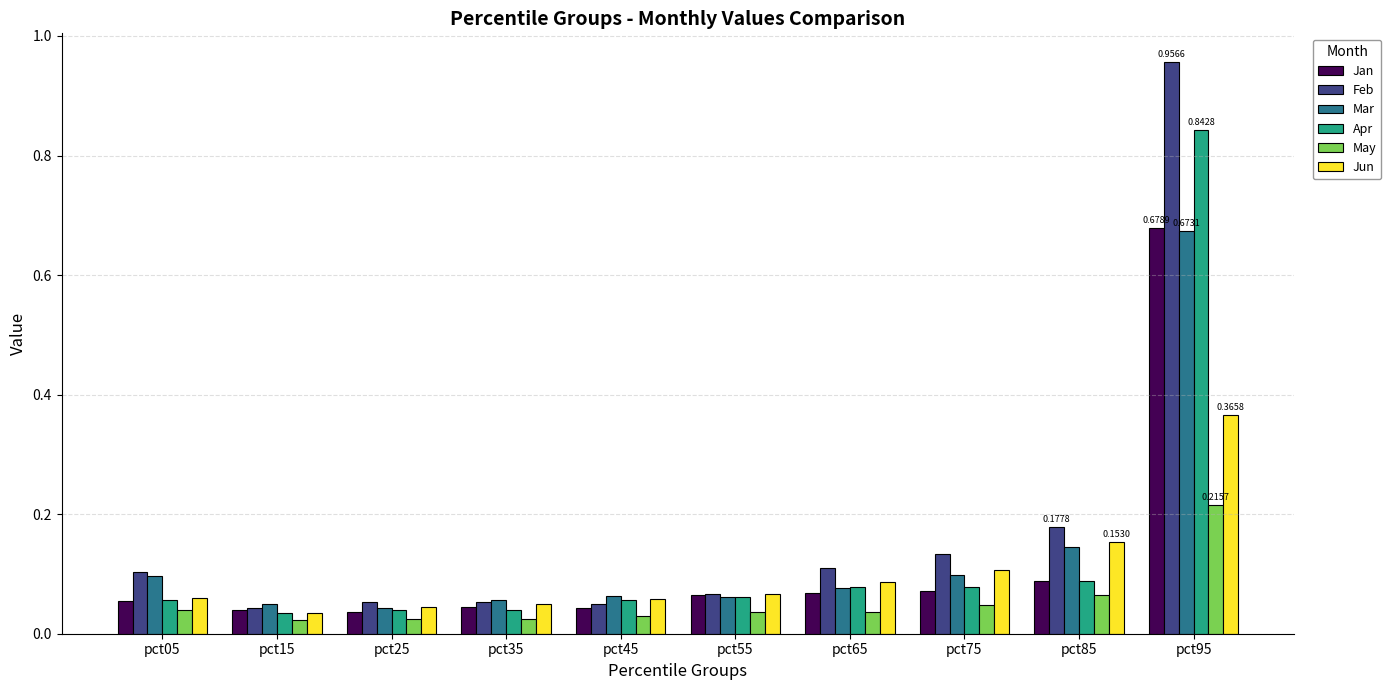

What is the difference between the maximum and minimum values in the Jan series?

0.6